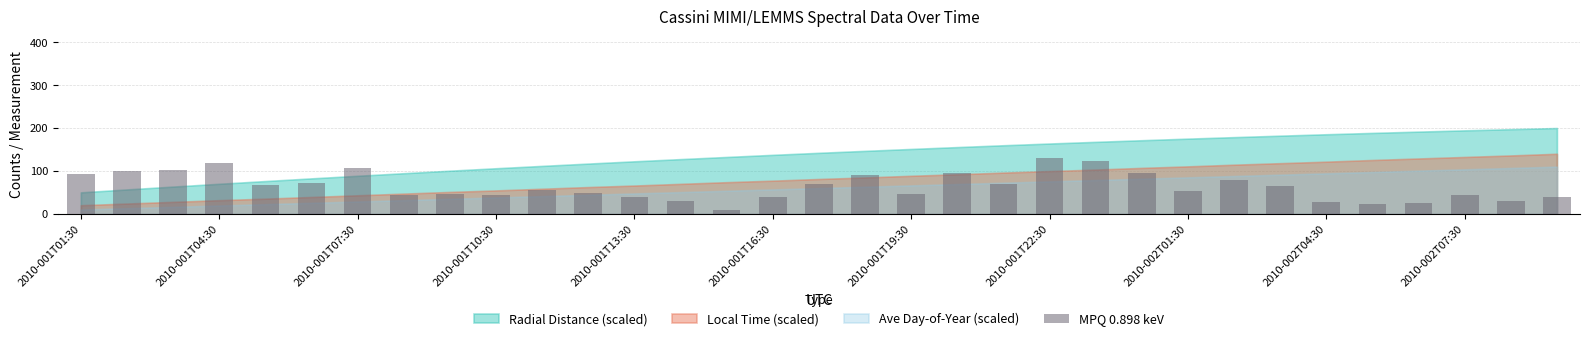

What is the smallest value displayed?

10